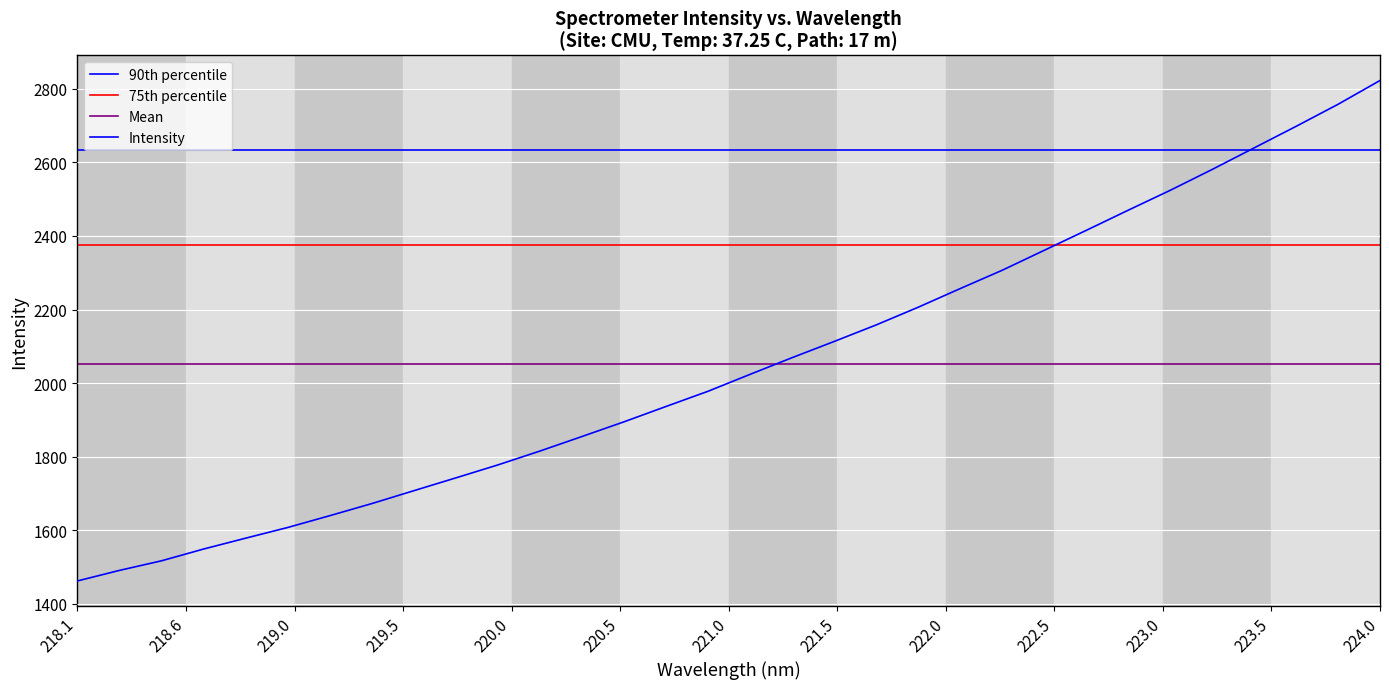

Reading left to right, list all the values displayed in this chart.

1462.5	1491.1	1517.2	1549.2	1578.7	1607.7	1639.8	1672.7	1707.7	1742.6	1777.8	1815.5	1855.0	1894.9	1936.6	1977.9	2023.9	2069.2	2113.2	2158.1	2206.2	2256.8	2306.6	2360.8	2414.9	2469.7	2523.8	2580.5	2639.1	2697.6	2757.6	2822.3